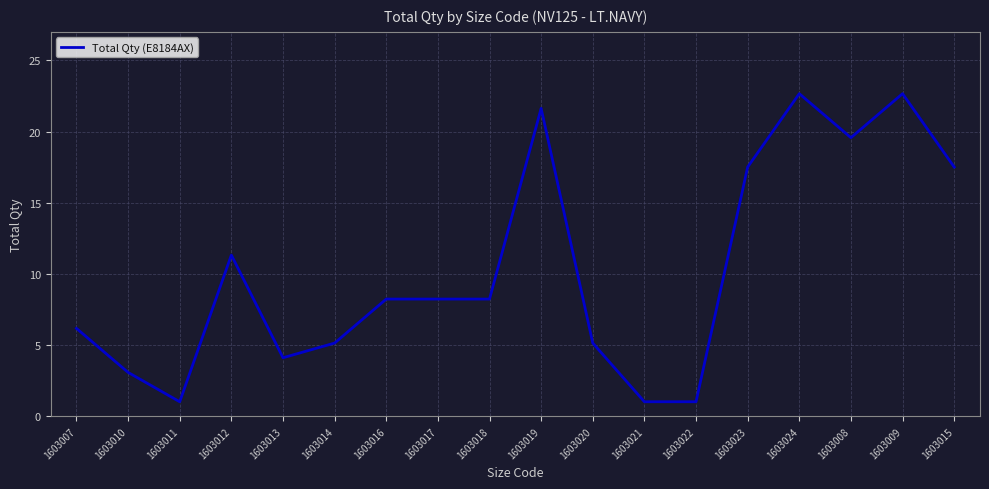

Between 1603009 and 1603023, which is larger?

1603009